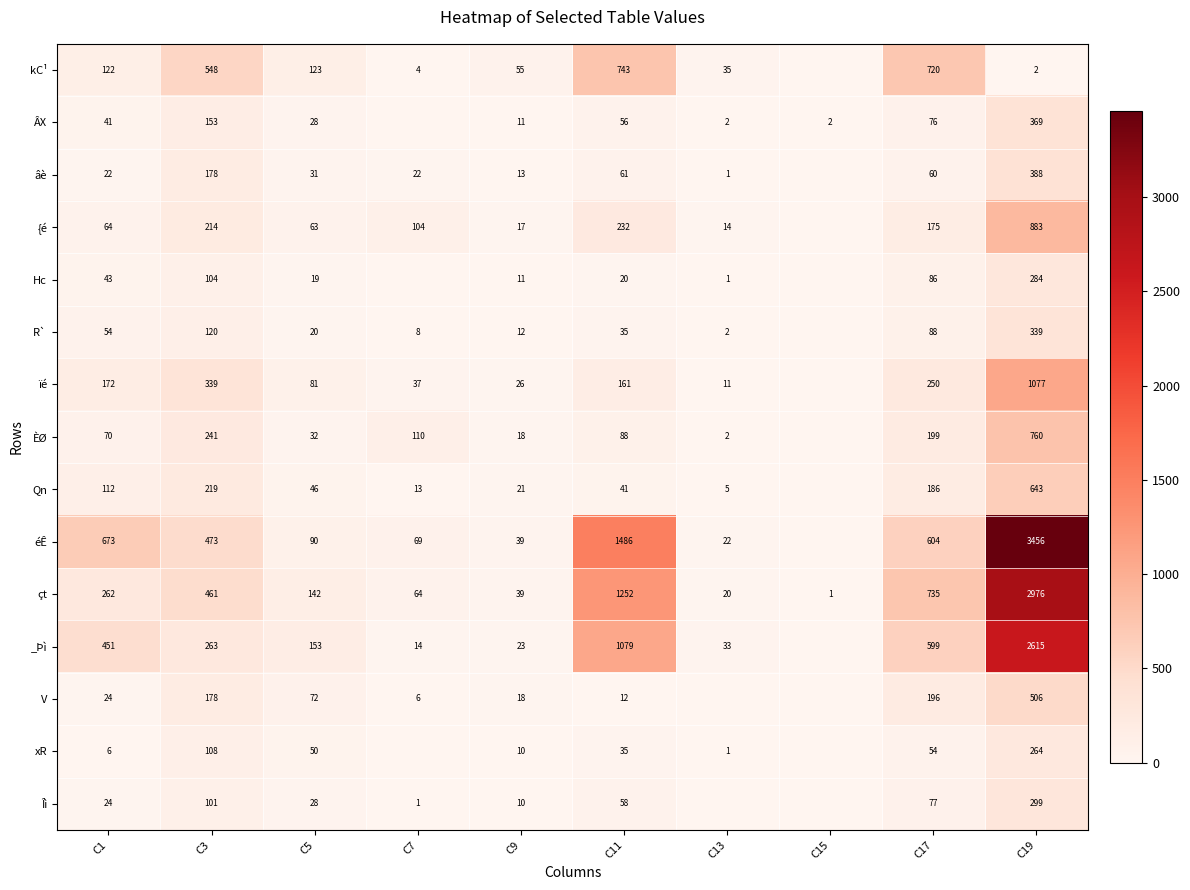

Where is çt nearest to the value 1488?

C11